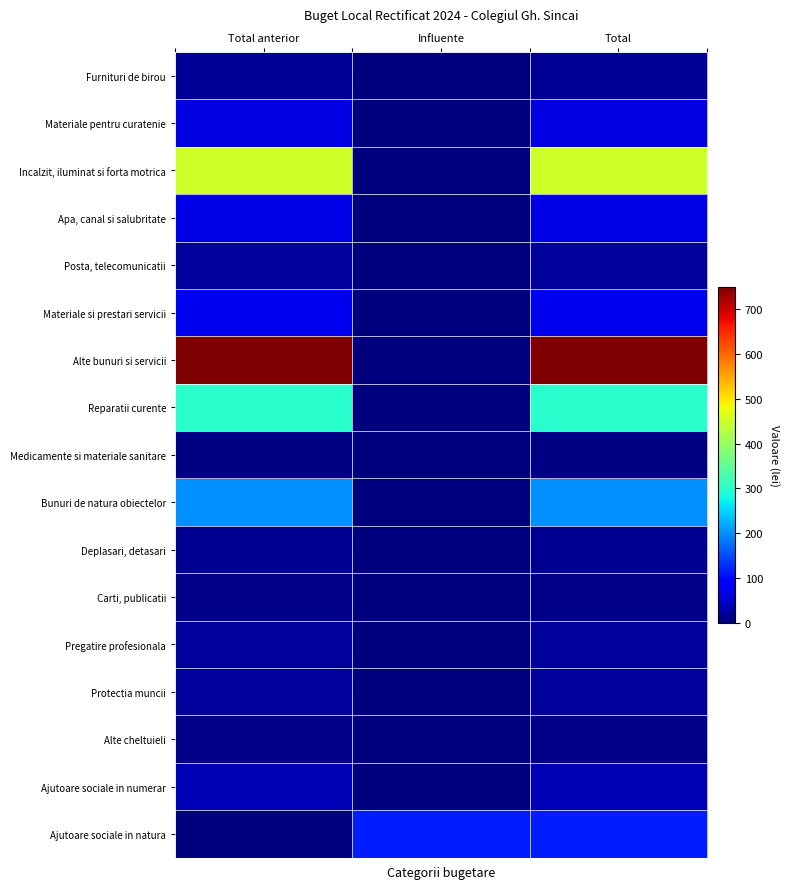

Which has a higher value, Total or Influente?

Total